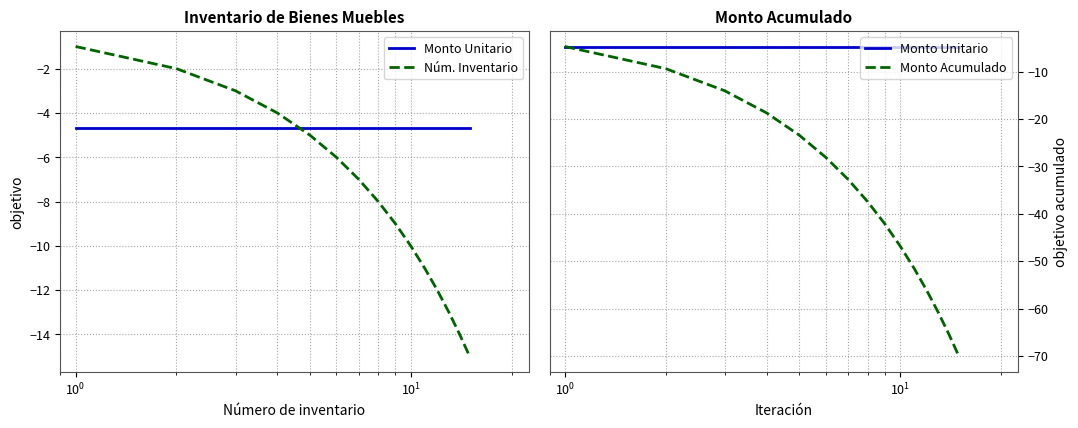

What is the lowest value of the Monto Unitario series?

-4.7